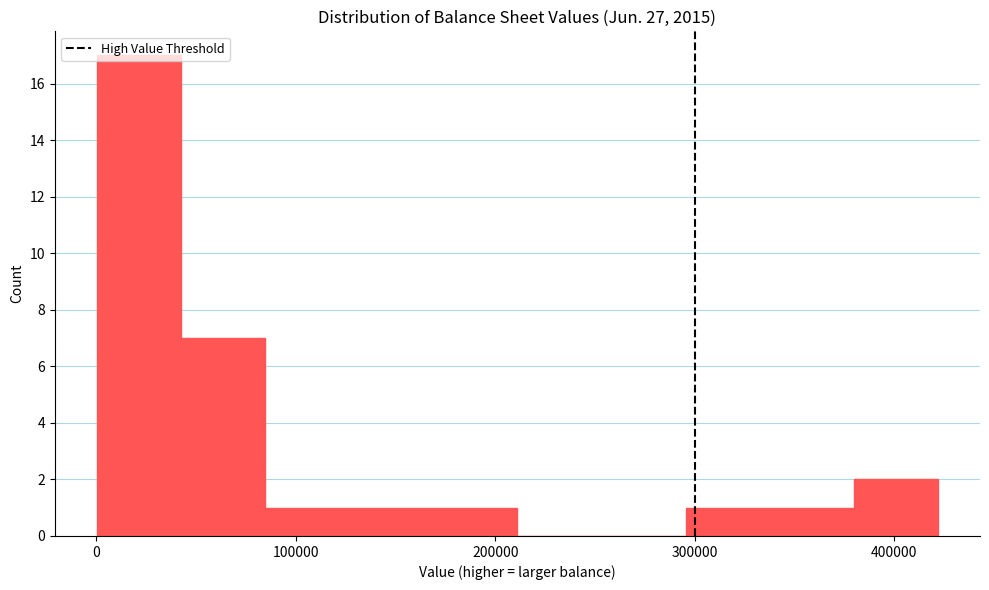

Reading left to right, transcribe this chart: for each bar, give the range it covers on the x-axis and its height. Neither the bar edges nor the heights are printed on the chart, so give them approximately, as read against the axes.

0 to 40000: 17
40000 to 80000: 7
80000 to 130000: 1
130000 to 170000: 1
170000 to 210000: 1
210000 to 250000: 0
250000 to 300000: 0
300000 to 340000: 1
340000 to 380000: 1
380000 to 420000: 2